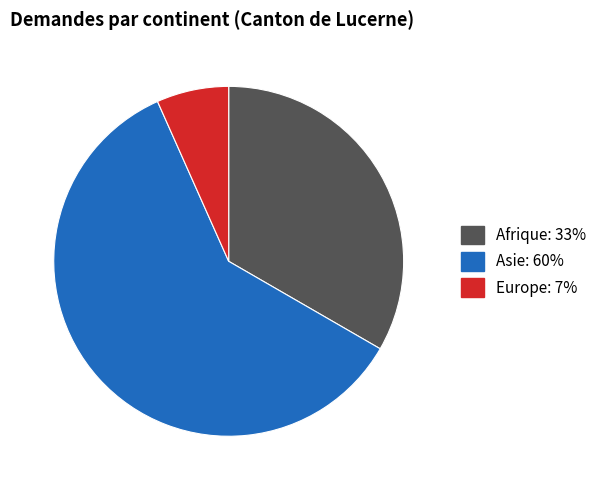

Is there any slice that represents more than half of the pie?

Yes